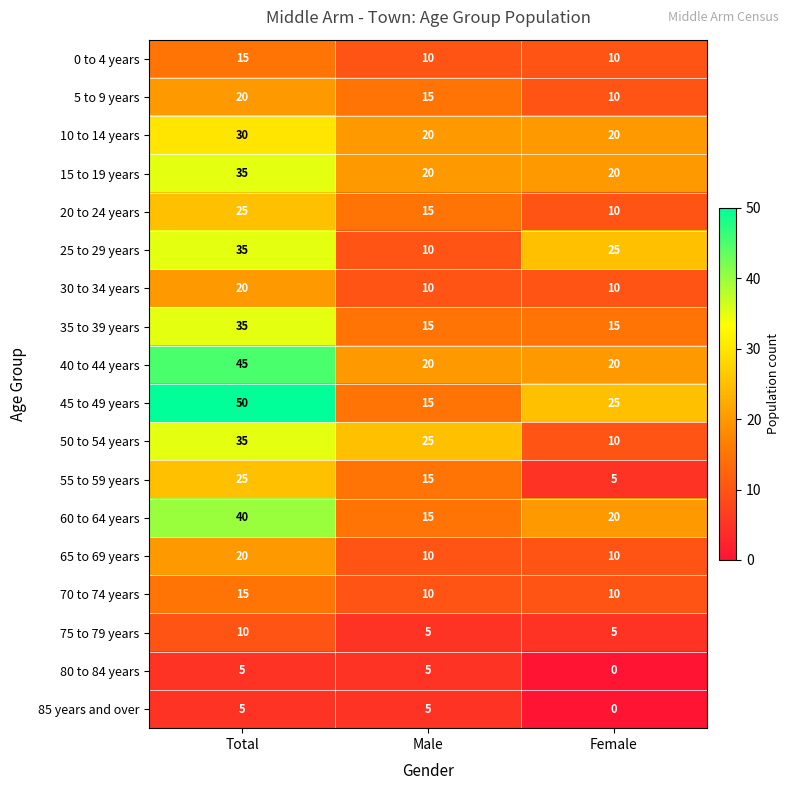

Where is 80 to 84 years nearest to the value 2?

Female